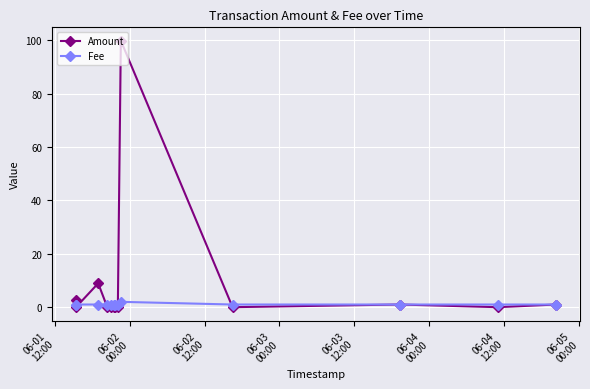

List the series in order of their peak value, highest first.

Amount, Fee